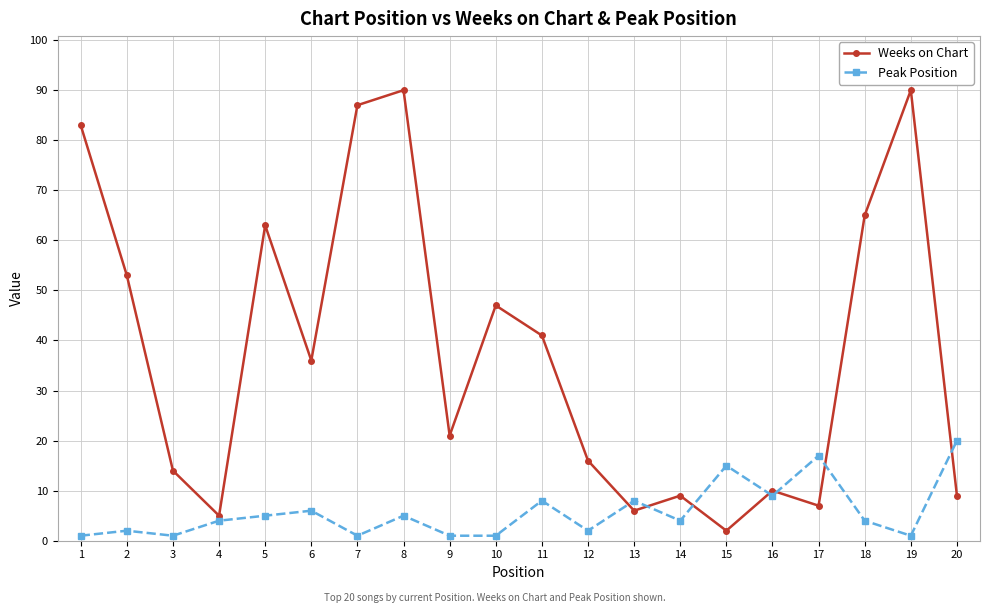

What is the difference between the highest and lowest values at 11?

33